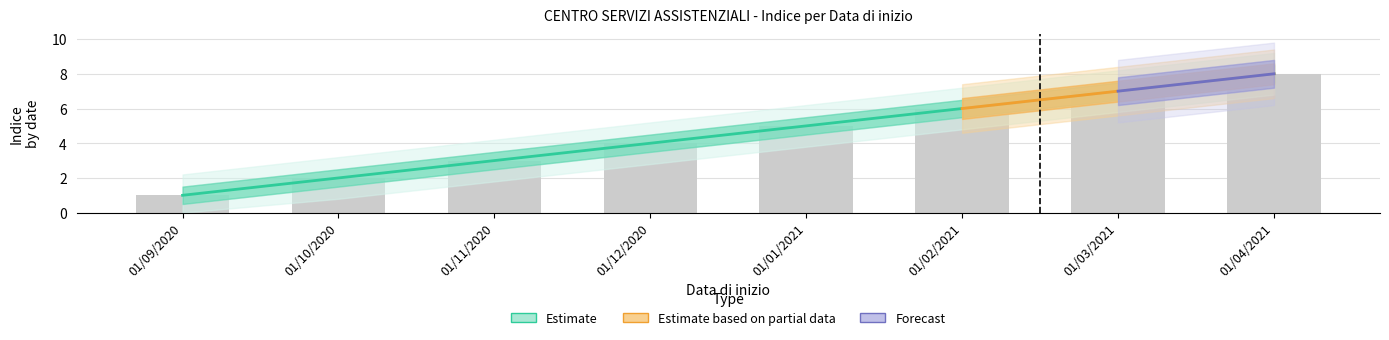

True or false: Indice has a value of 2 at 01/10/2020.

True